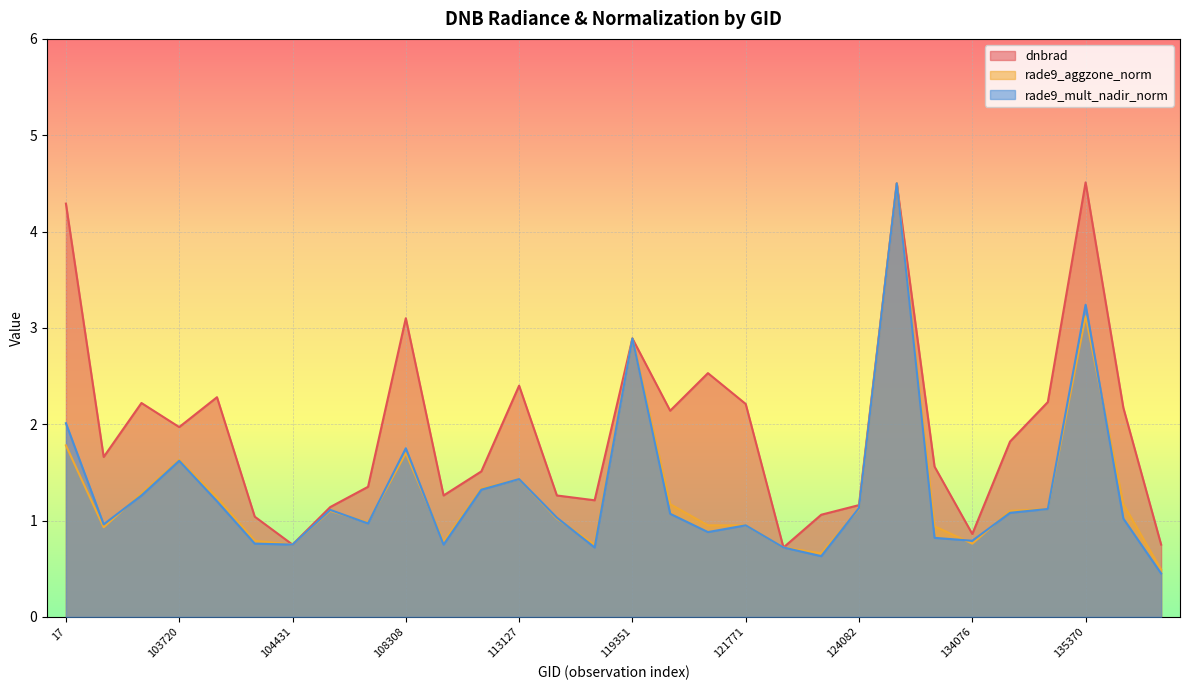

At which category is the sum across all series the highest?

130251